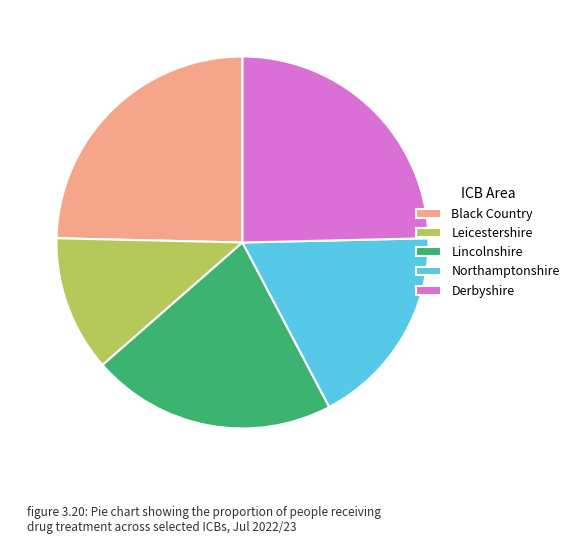

Is there a majority slice in this chart?

No